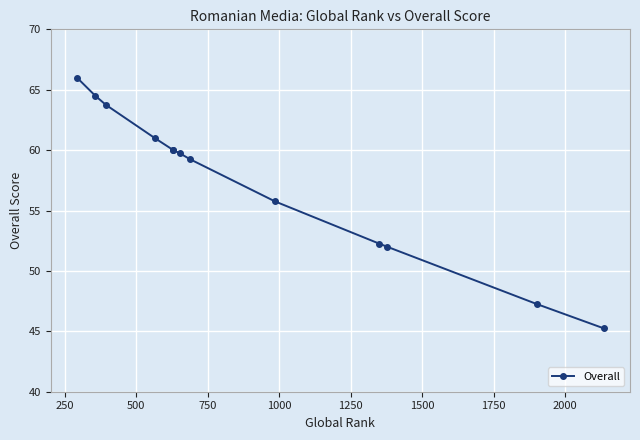

The value at 11 is 47.2. True or false?

True